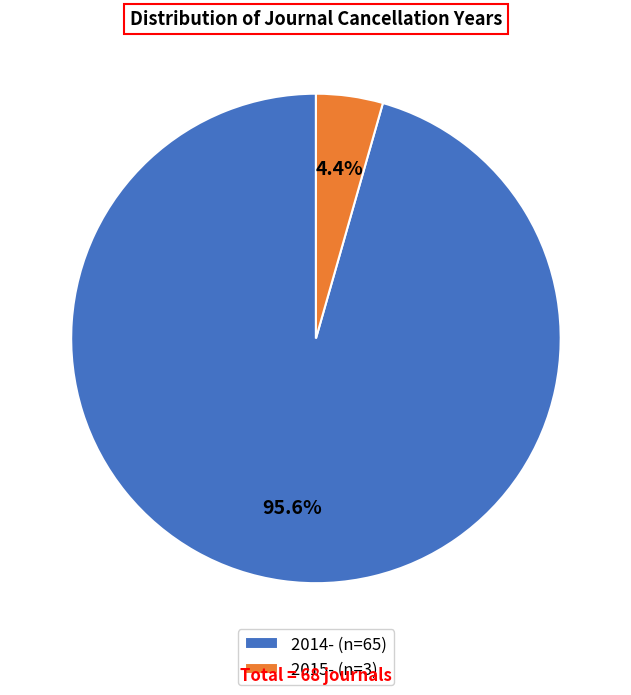

What percentage is the 2014- slice, to the nearest percent?

96%